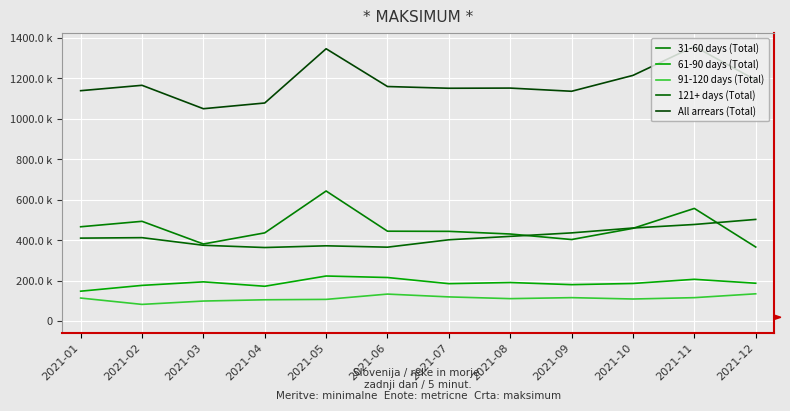

Reading right to left, list all the values displayed in this chart.

31-60 days (Total): 366455	557291	458748	403488	430776	443917	444665	643408	436436	381409	493534	466616
61-90 days (Total): 187414	206873	186282	180425	190992	185307	215733	223164	172451	194294	176764	148066
91-120 days (Total): 135191	116140	109455	116211	111270	119875	133774	107588	105643	99391	82838	114214
121+ days (Total): 502945	477907	460459	436356	419168	402270	365739	372487	363960	375115	412796	410434
All arrears (Total): 1192005	1358211	1214944	1136480	1152206	1151369	1159911	1346647	1078490	1050209	1165932	1139330